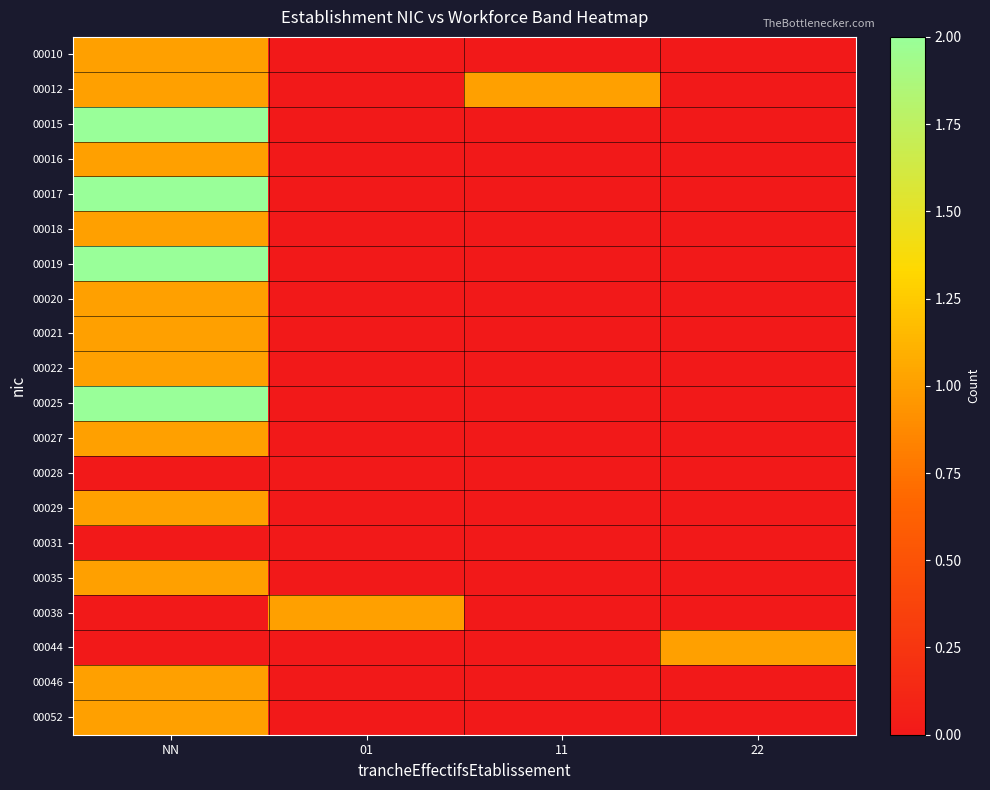

What is the difference between the highest and lowest values at 11?

1